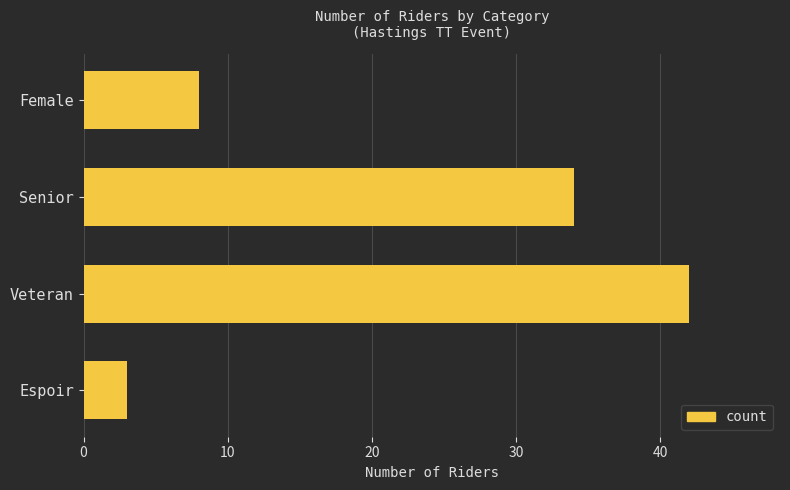

True or false: the data shows 4 at Female.

False